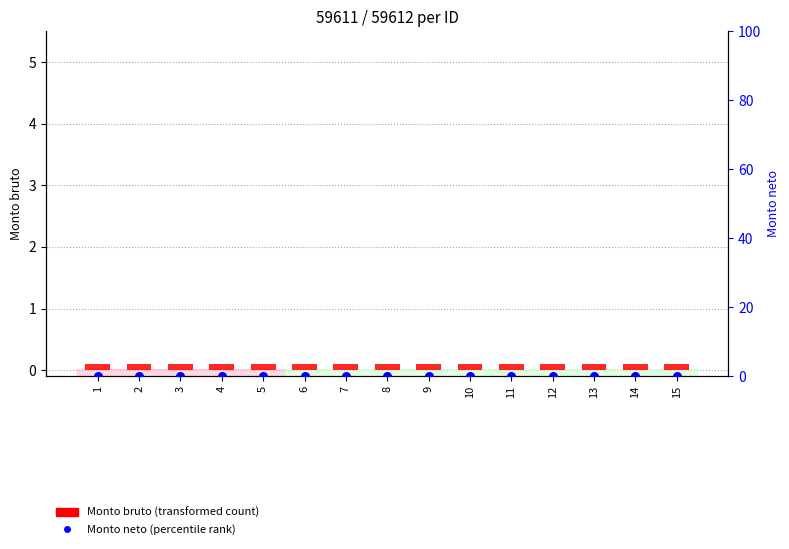

At how many categories does at least one series exceed 0?

15